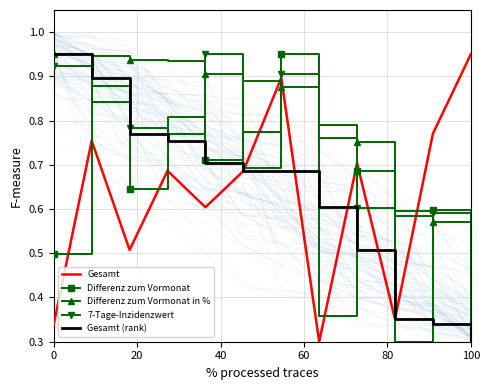

Which category has the highest value in the Gesamt series?

100